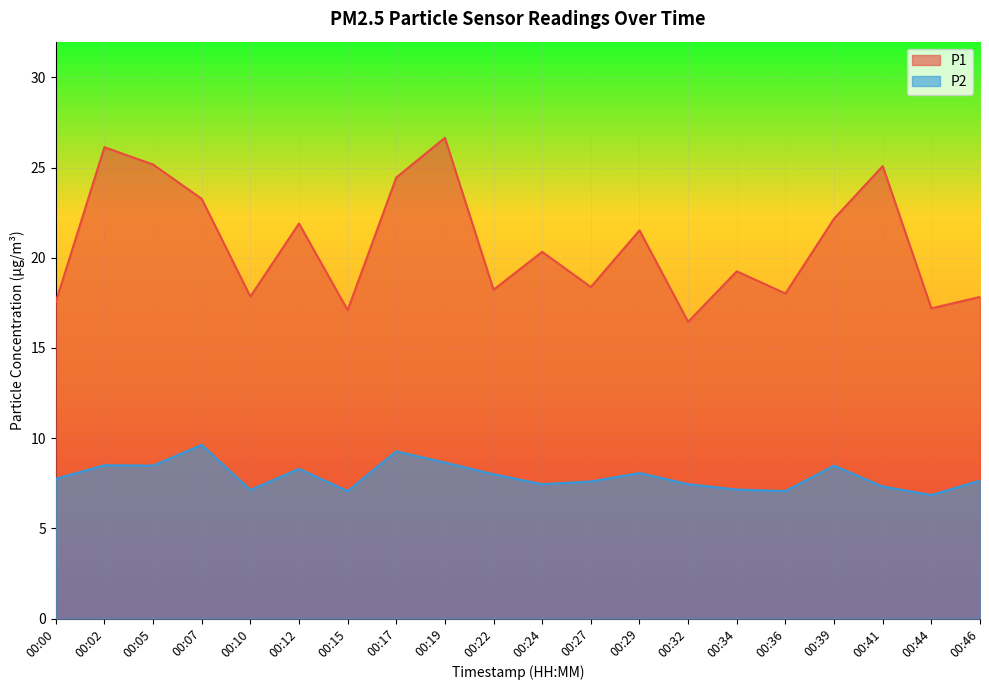

True or false: P2 has more than 0 interior local peaks.

True